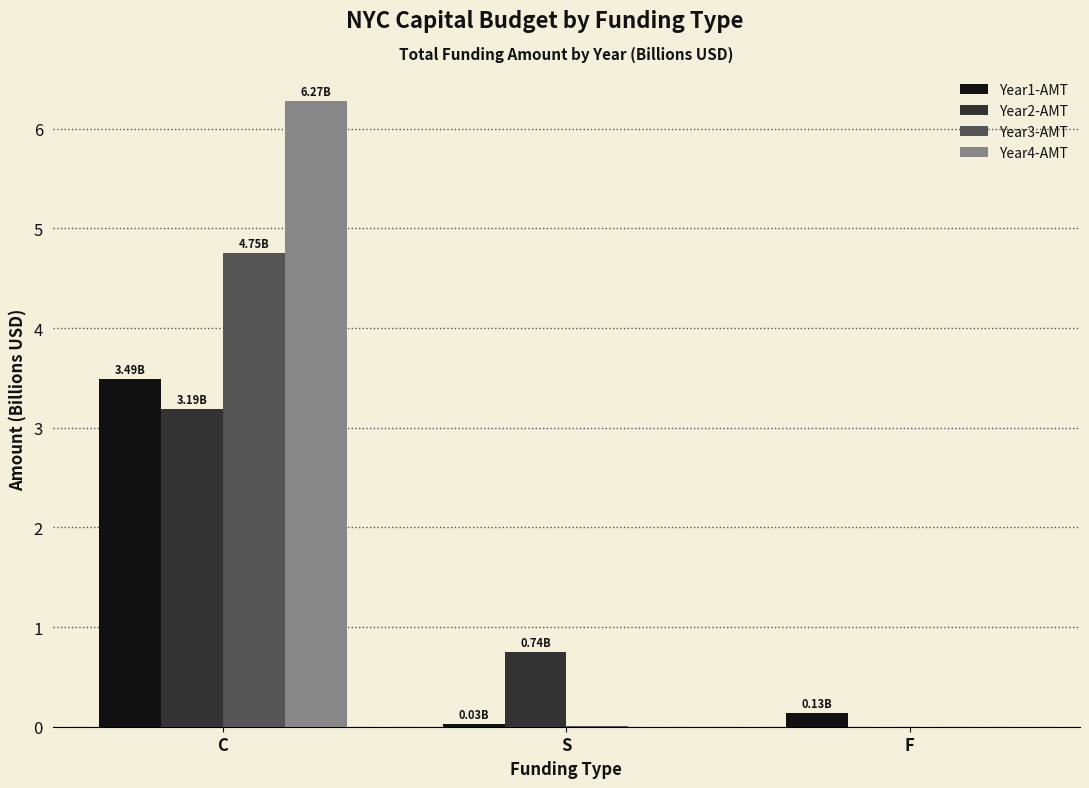

What is the maximum value shown in the chart?

6.3